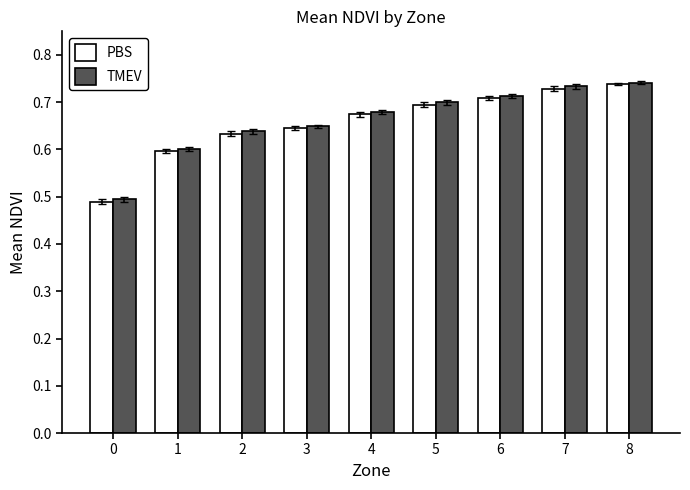

What is the difference between the TMEV values at 8 and 3?

0.1